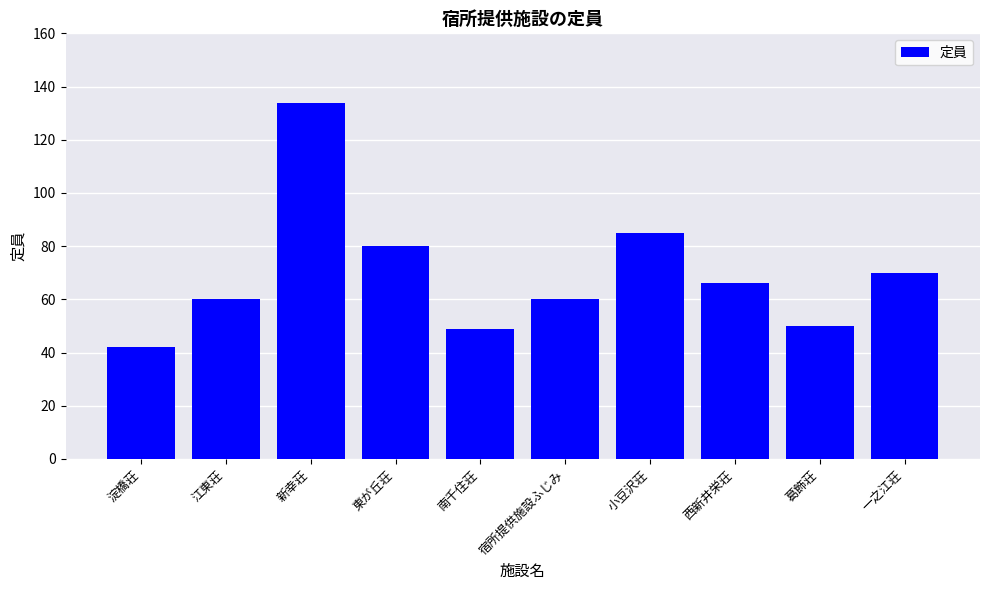

What is the minimum value shown in the chart?

42